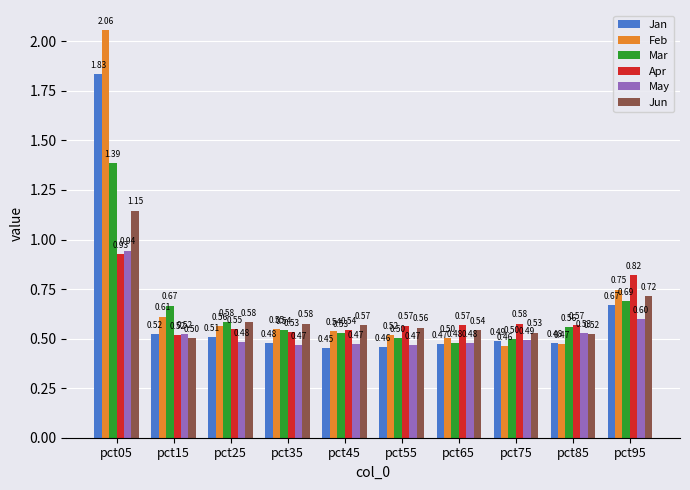

What are all the series names shown in the legend?

Jan, Feb, Mar, Apr, May, Jun